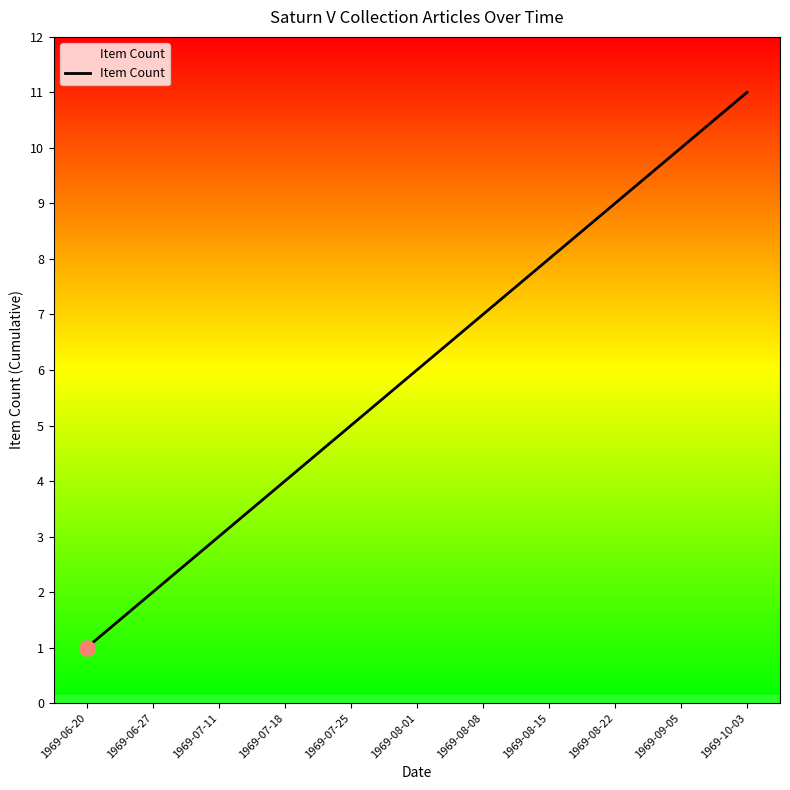

Approximately how many times larger is the value at 1969-07-11 compared to 1969-09-05?

0.3